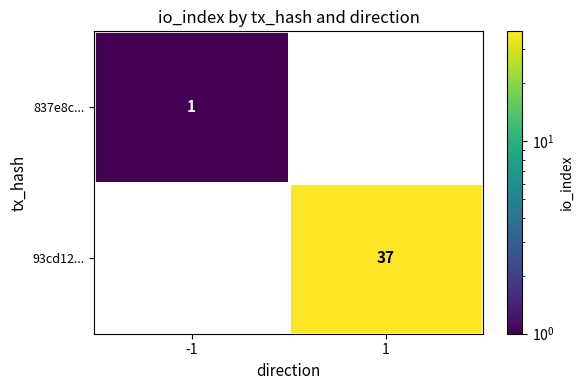

True or false: 93cd12... has a value of 37 at 1.

True